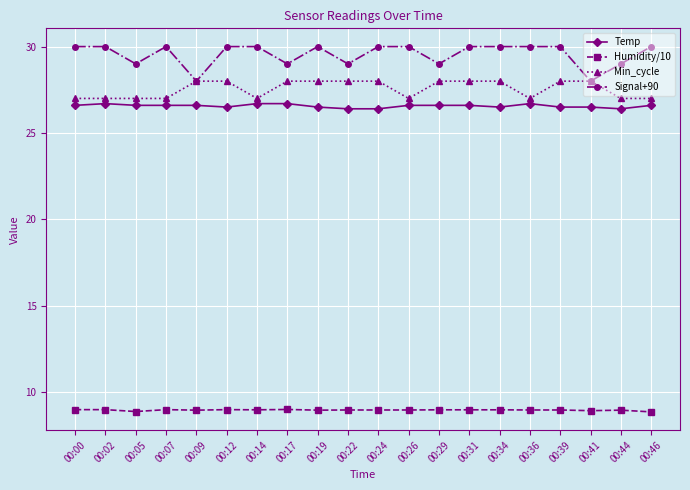

What is the spread (max minus min) of values at 00:34?

21.0